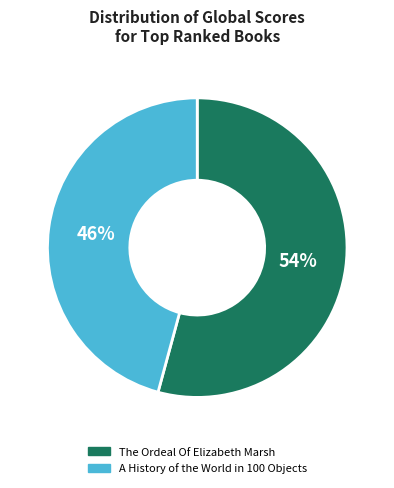

What is the ratio of the value at The Ordeal Of Elizabeth Marsh to the value at A History of the World in 100 Objects?

1.2